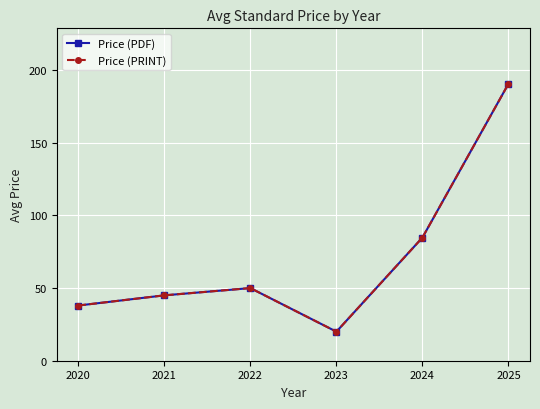

True or false: Price (PRINT) and Price (PDF) intersect in this chart.

False